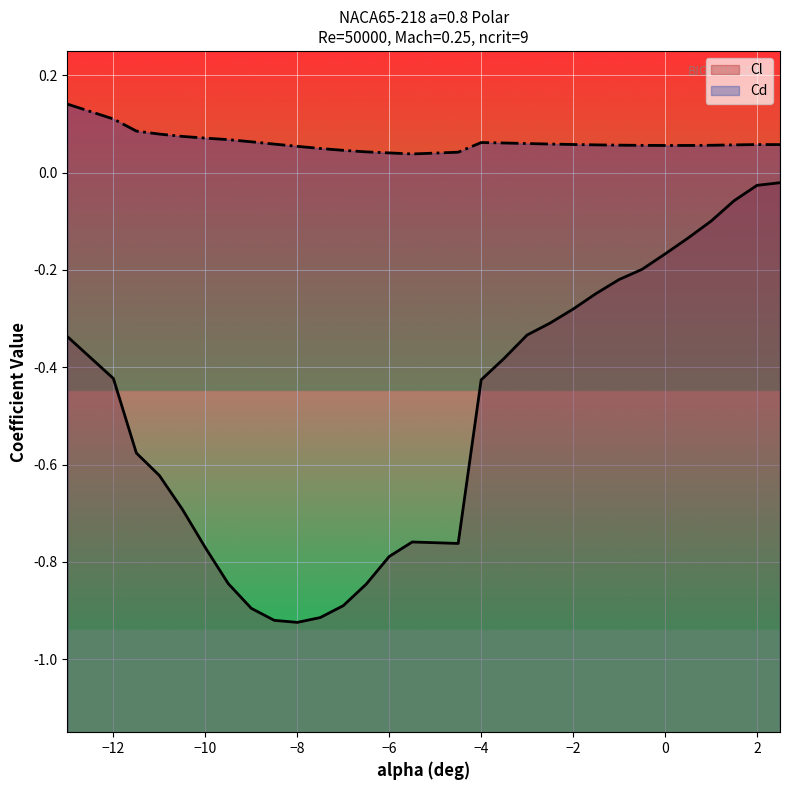

True or false: Cd and Cl cross at least once.

False